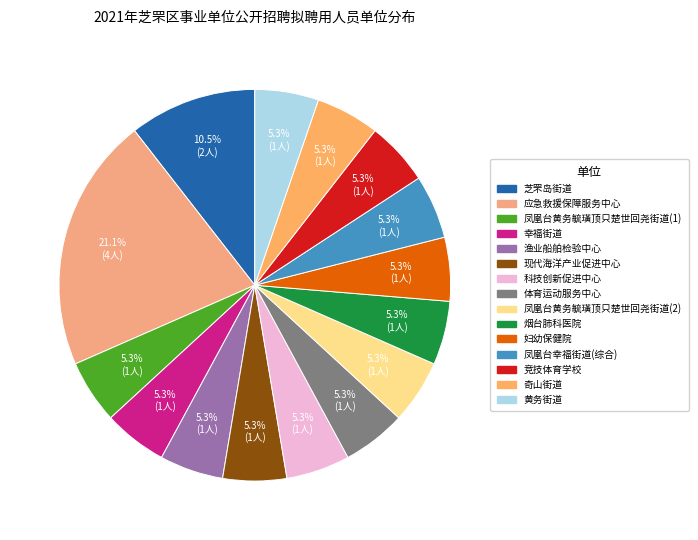

To the nearest percent, what is the difference between the largest and smallest slice percentages?

16%